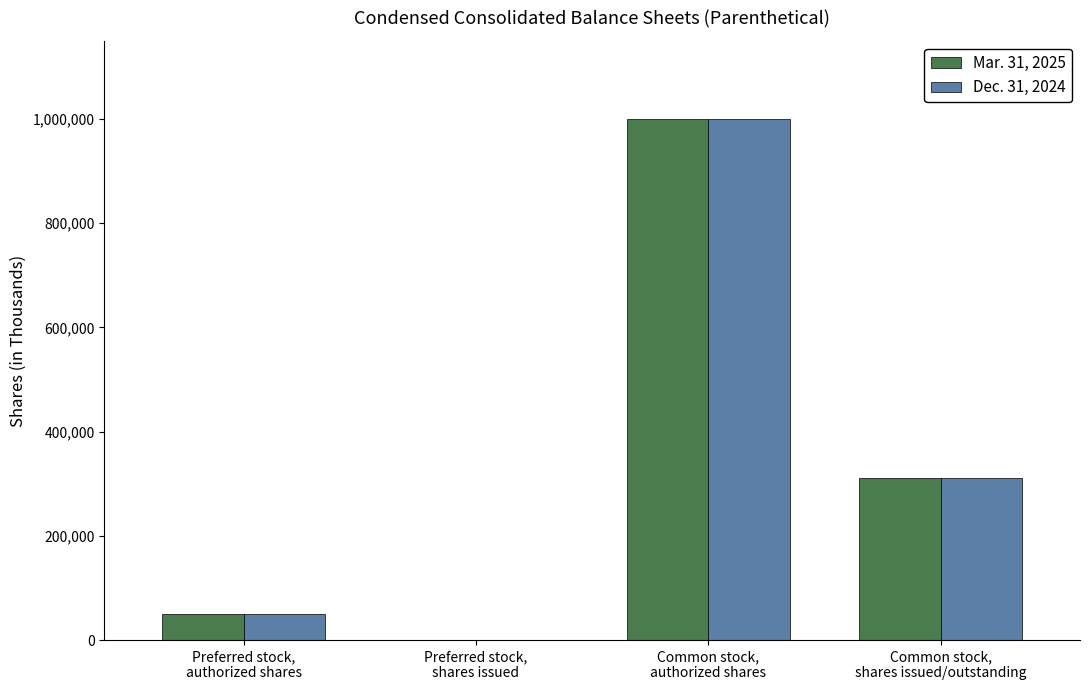

What is the maximum value shown in the chart?

1000000